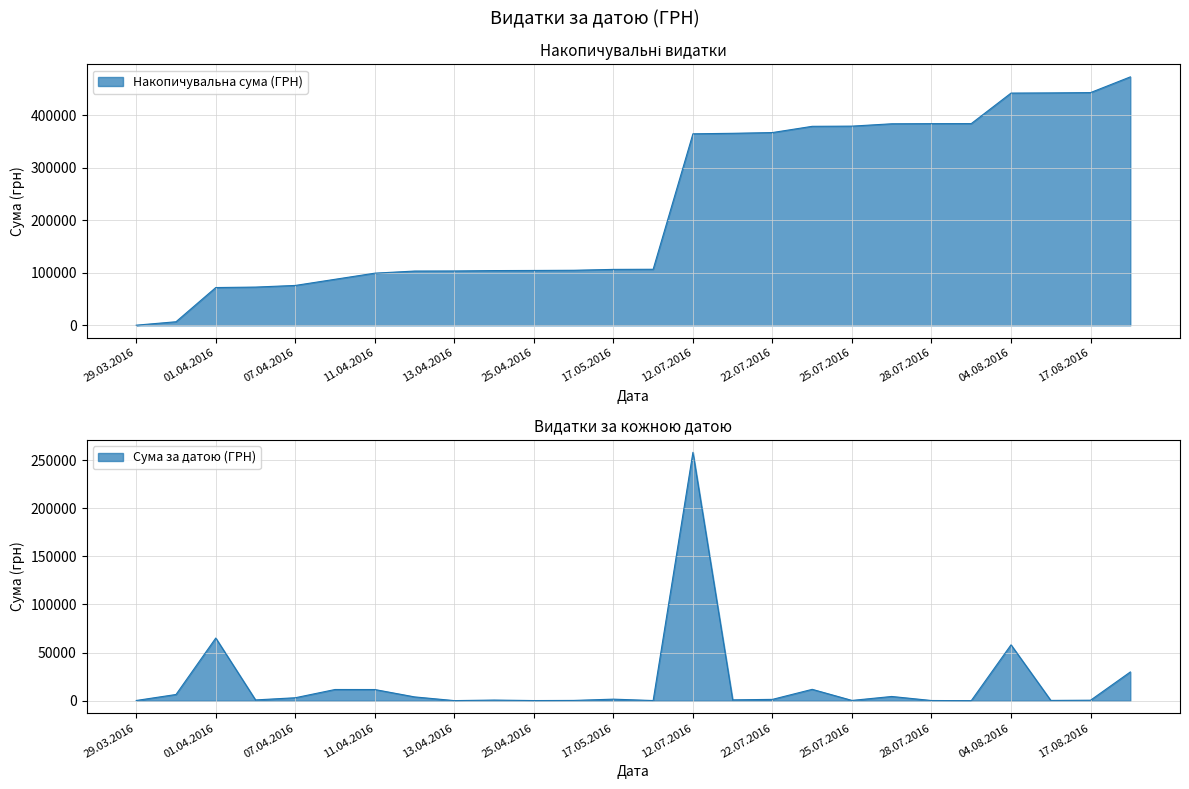

Between 30.08.2016 and 31.03.2016, which is larger?

30.08.2016